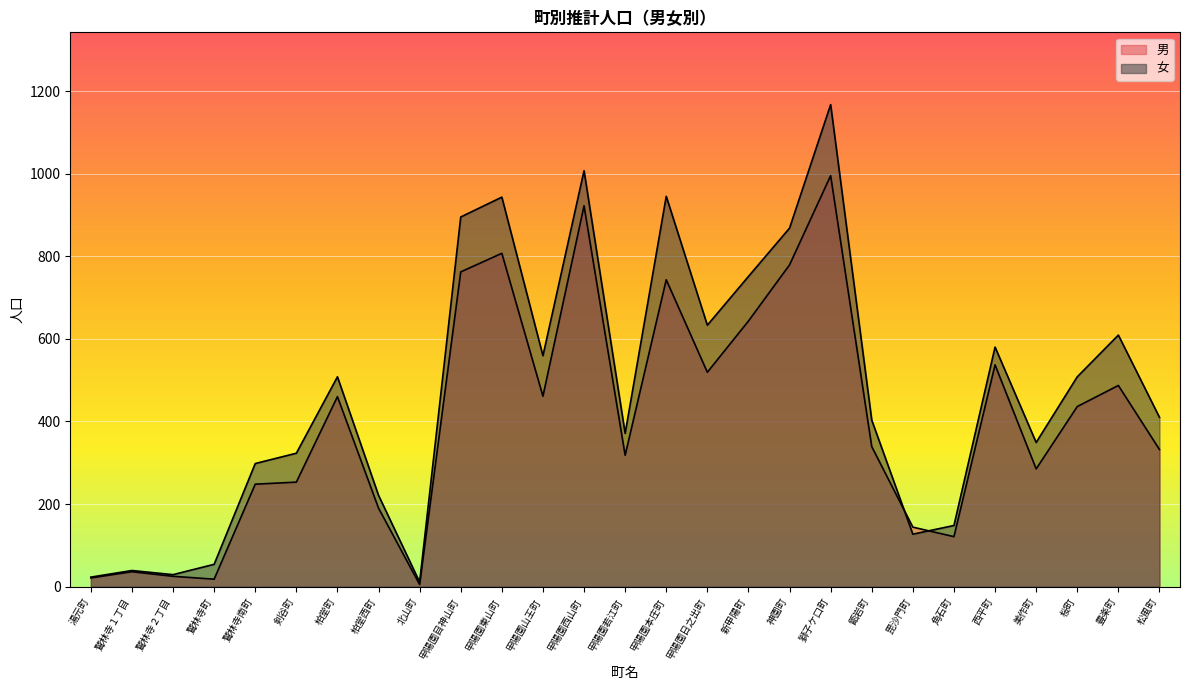

How many times do 女 and 男 cross each other?

2